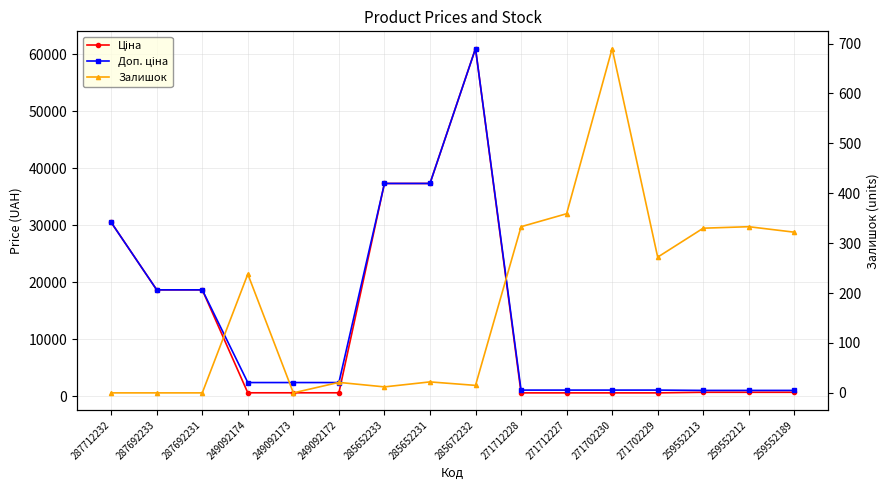

How many data points in Залишок are above 238?

7